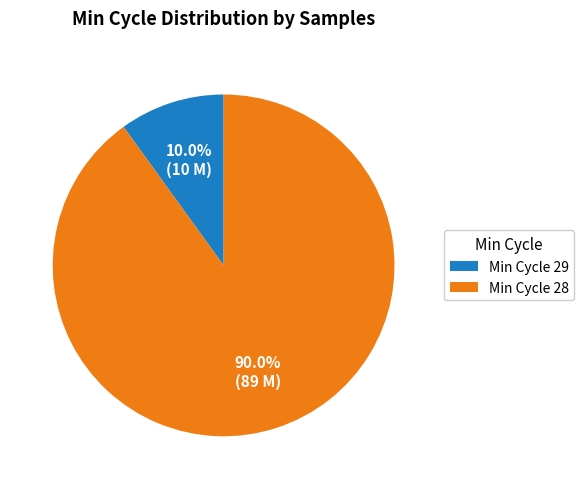

Between Min Cycle 28 and Min Cycle 29, which is larger?

Min Cycle 28